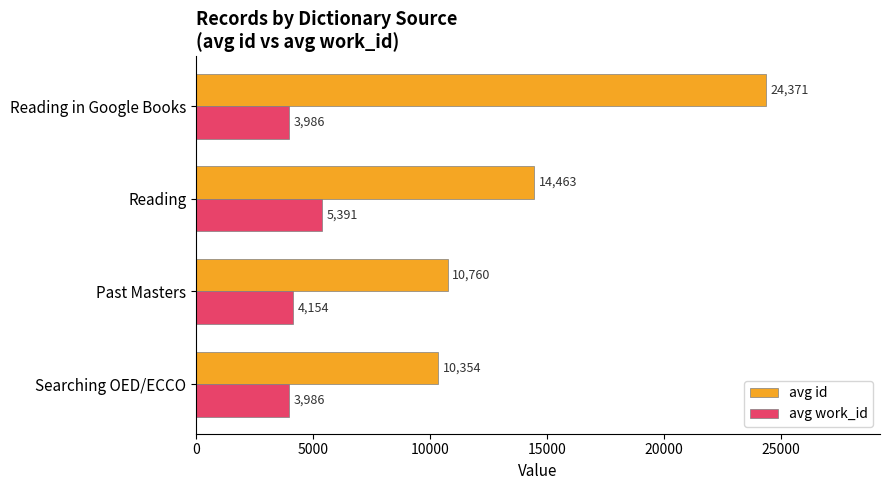

The value of avg id at Searching OED/ECCO is 10354. True or false?

True